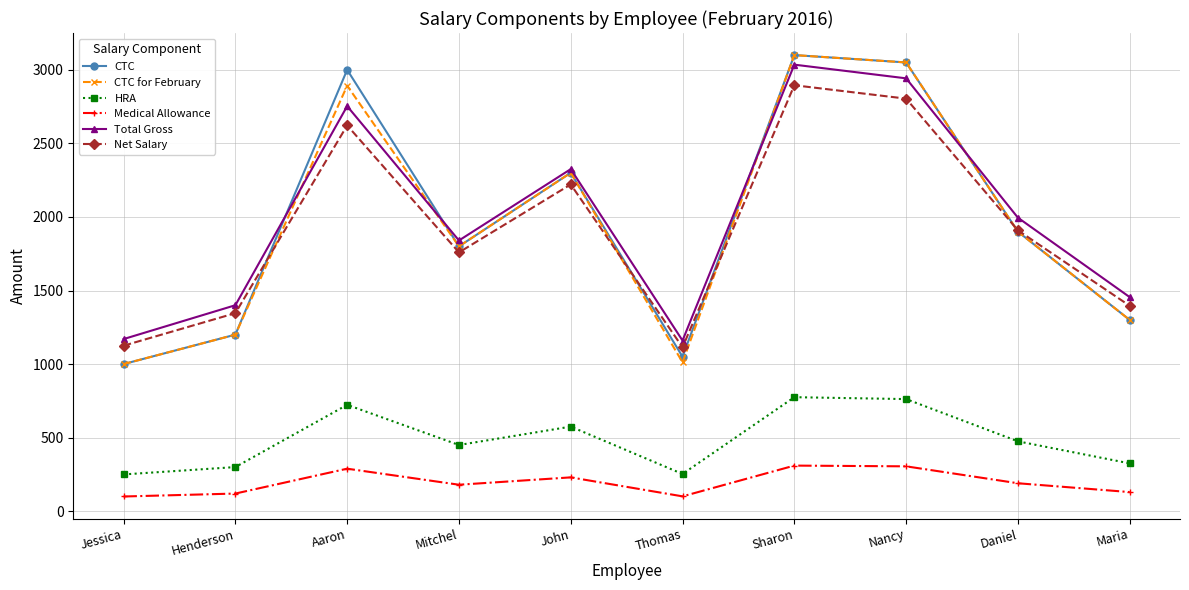

Where do Total Gross and CTC first cross each other?

Henderson and Aaron